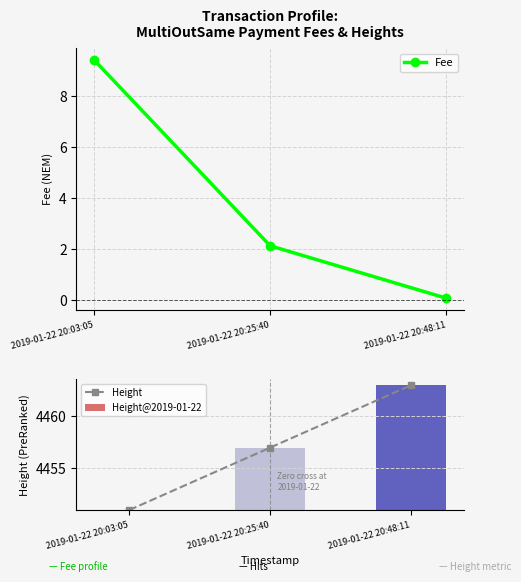

Which series has the widest spread of values?

Height